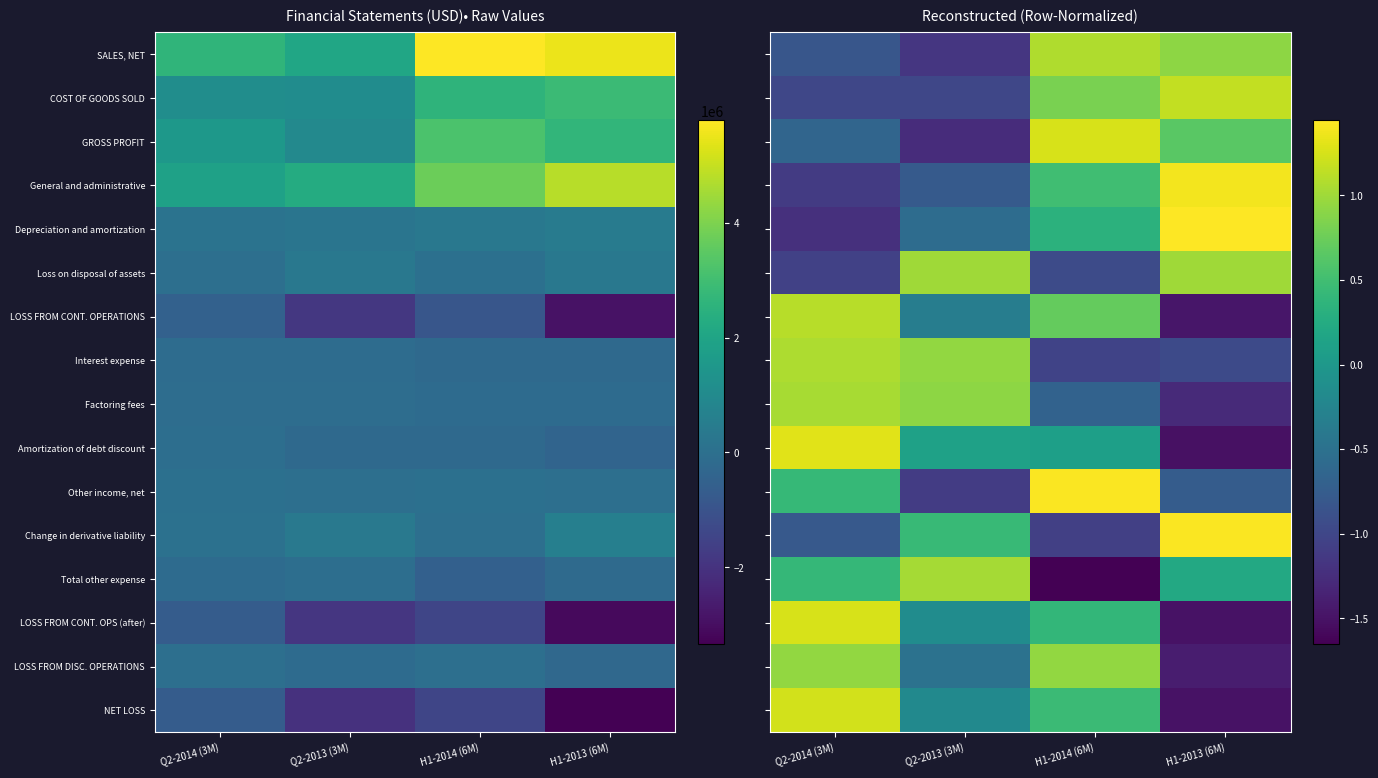

What is the spread (max minus min) of values at H1-2013 (6M)?

3.0